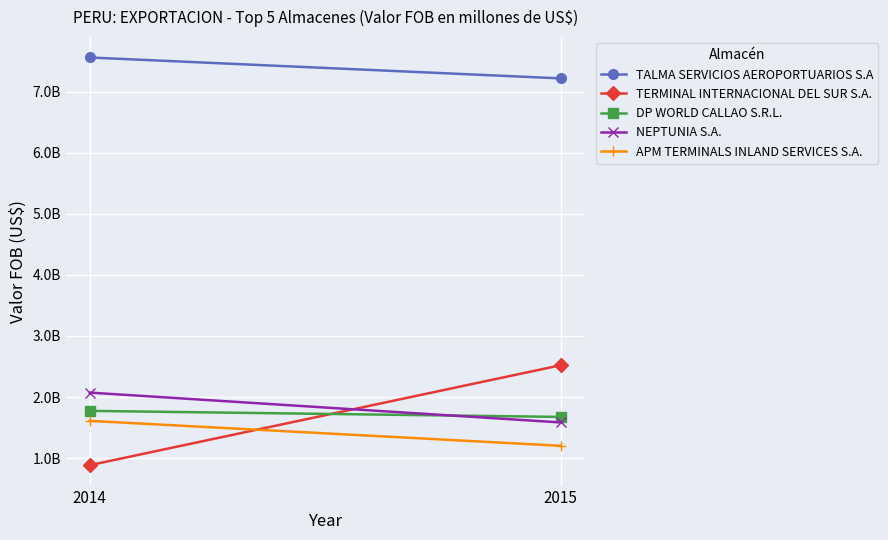

What is the average value of the NEPTUNIA S.A. series?

1827845235.6